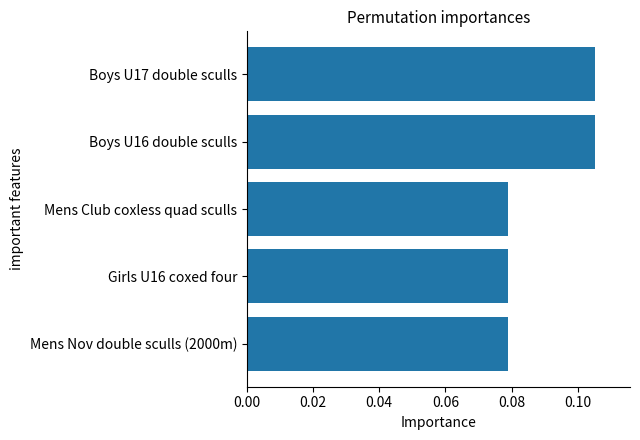

Count the values in the range 0 to 1.

5